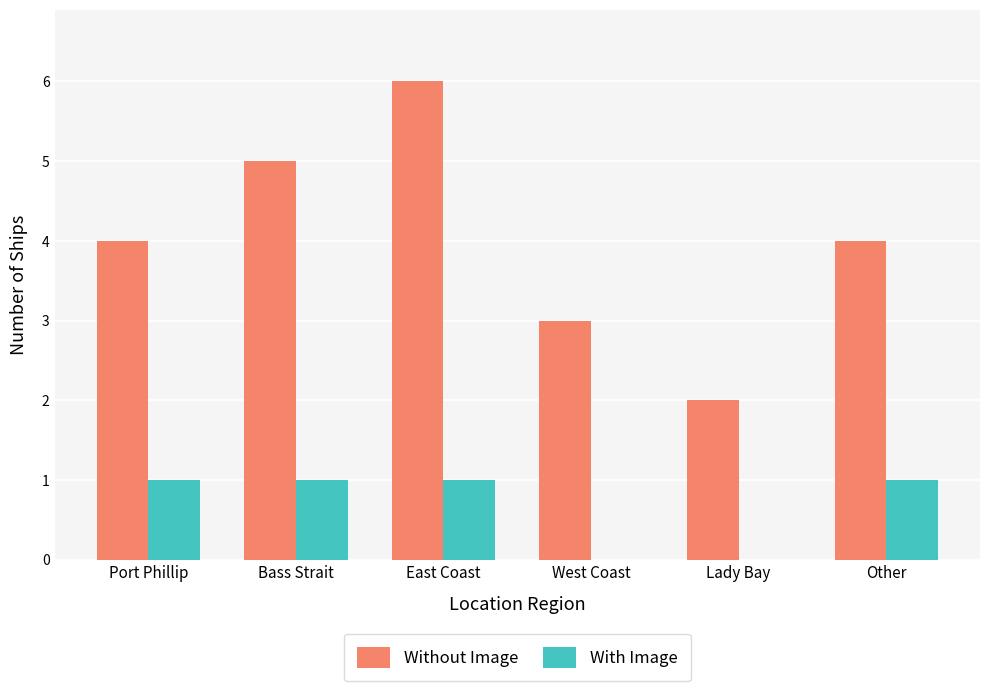

Between Port Phillip and East Coast, which series saw the biggest shift?

Without Image